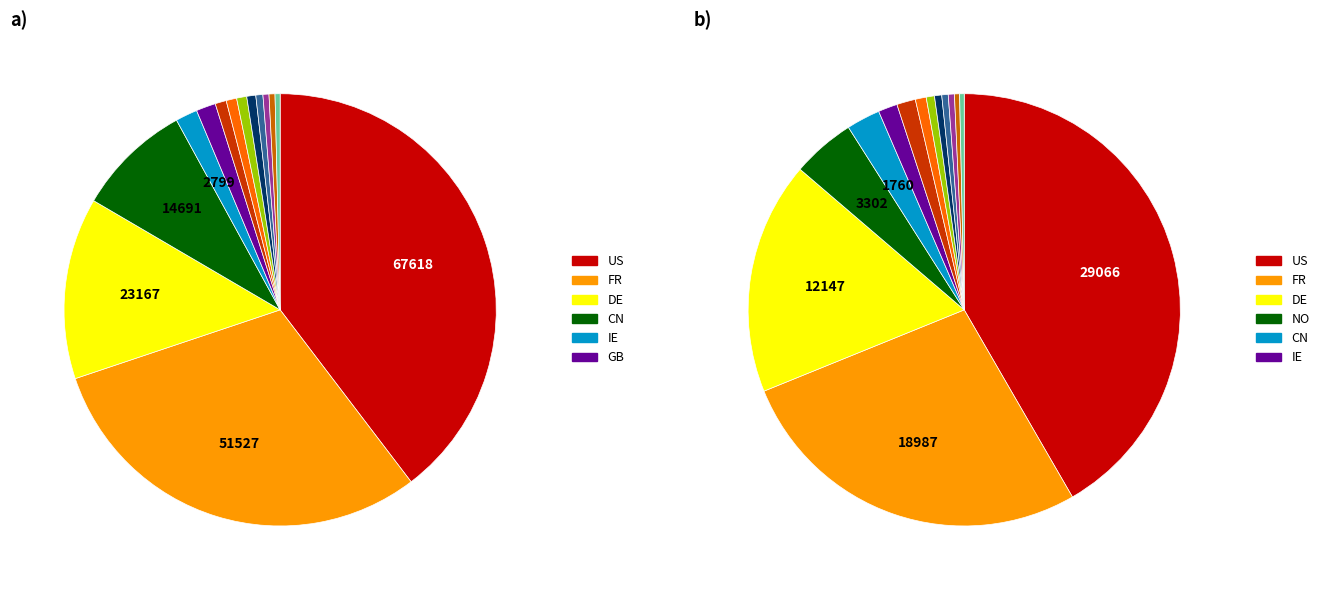

Which category has the biggest portion of the pie?

US